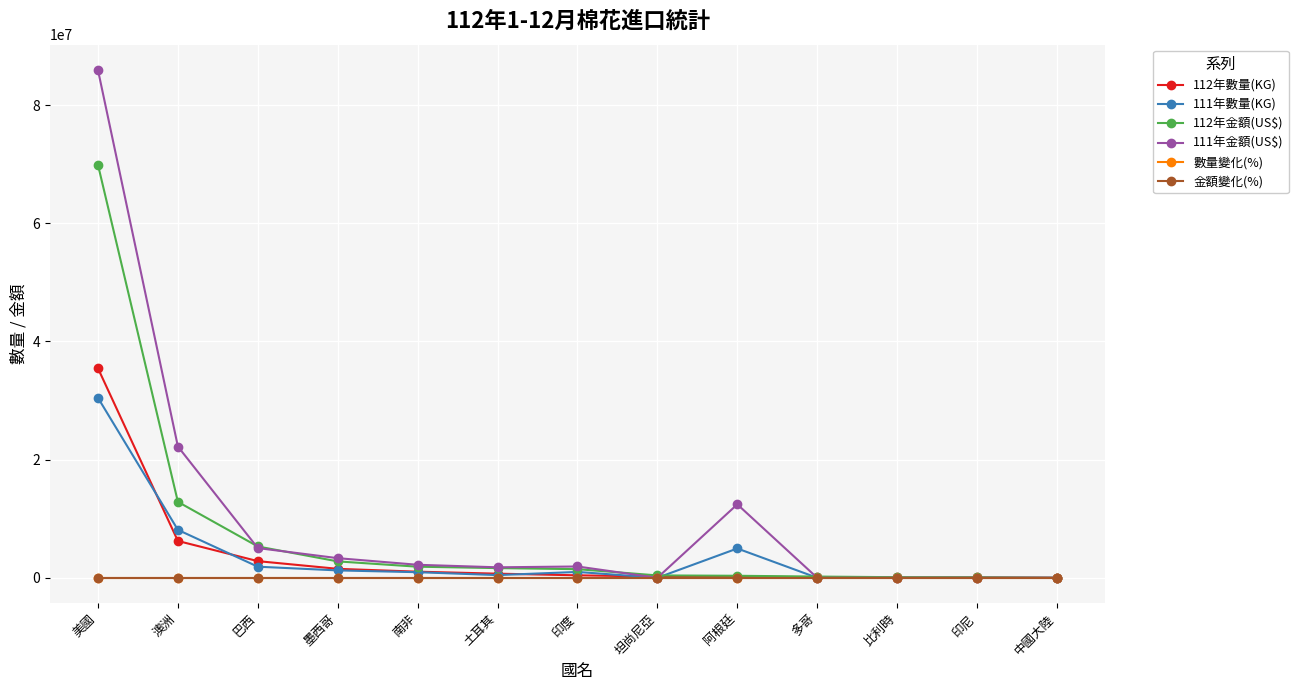

Which series has the largest range (max minus min)?

111年金額(US$)